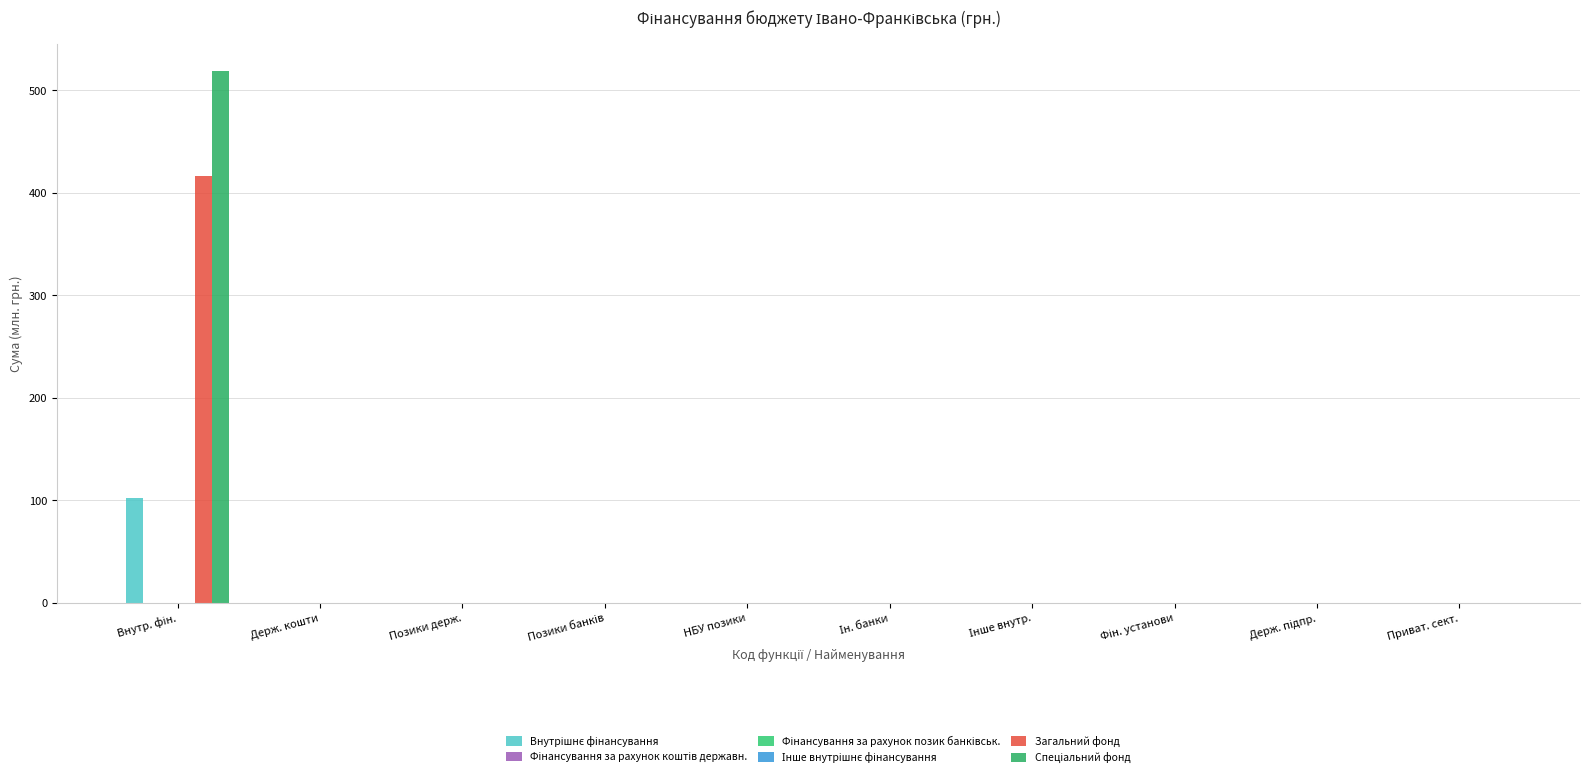

Are the bars grouped side by side (vs. stacked)?

Yes